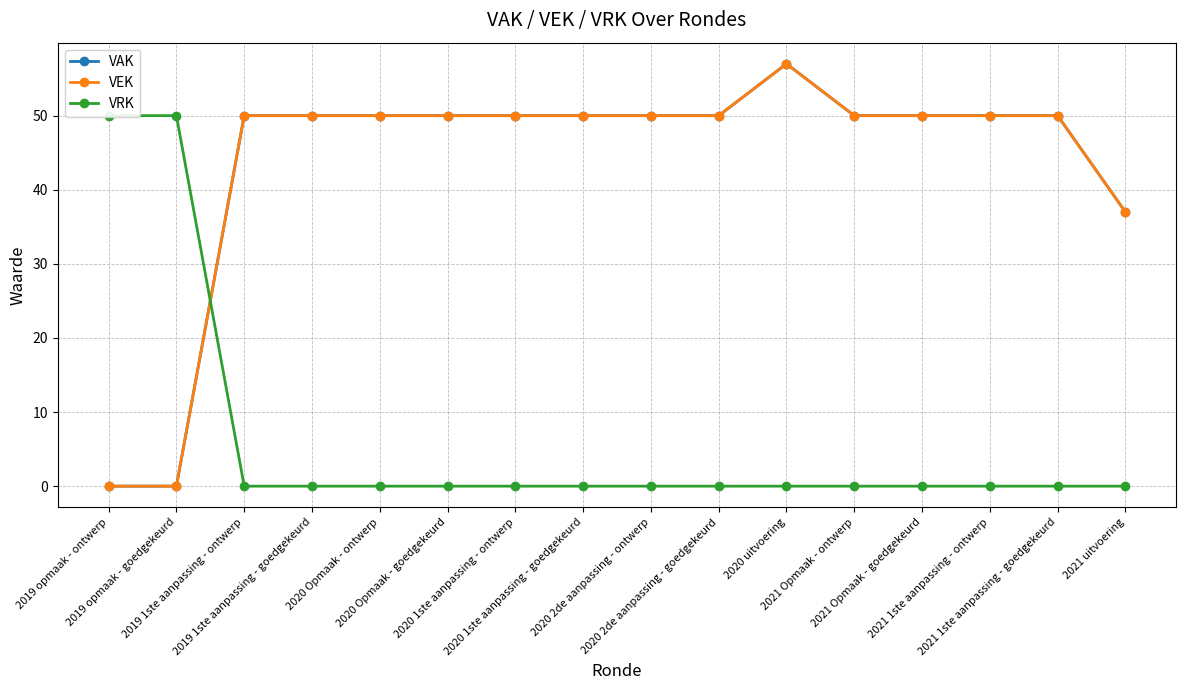

Where is the first local maximum for VEK?

2020 uitvoering